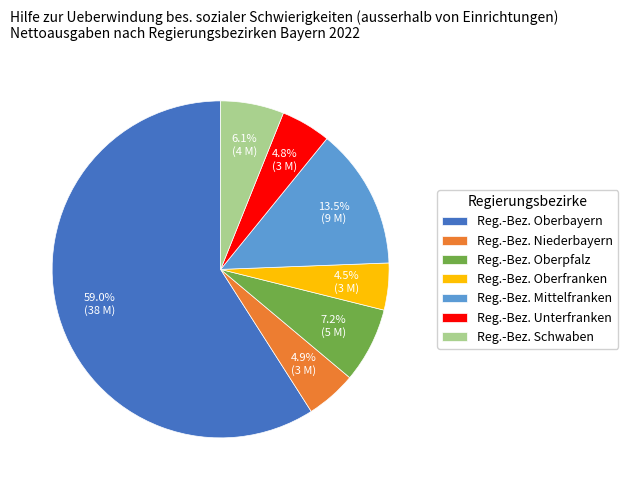

What is the majority slice?

Reg.-Bez. Oberbayern